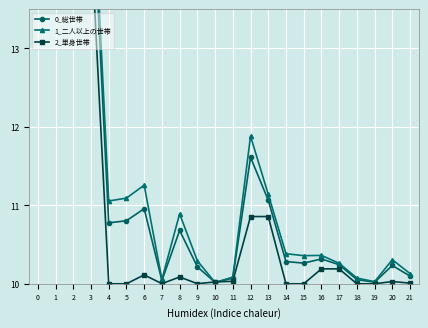

How many intersections are there between 0_総世帯 and 1_二人以上の世帯?

2